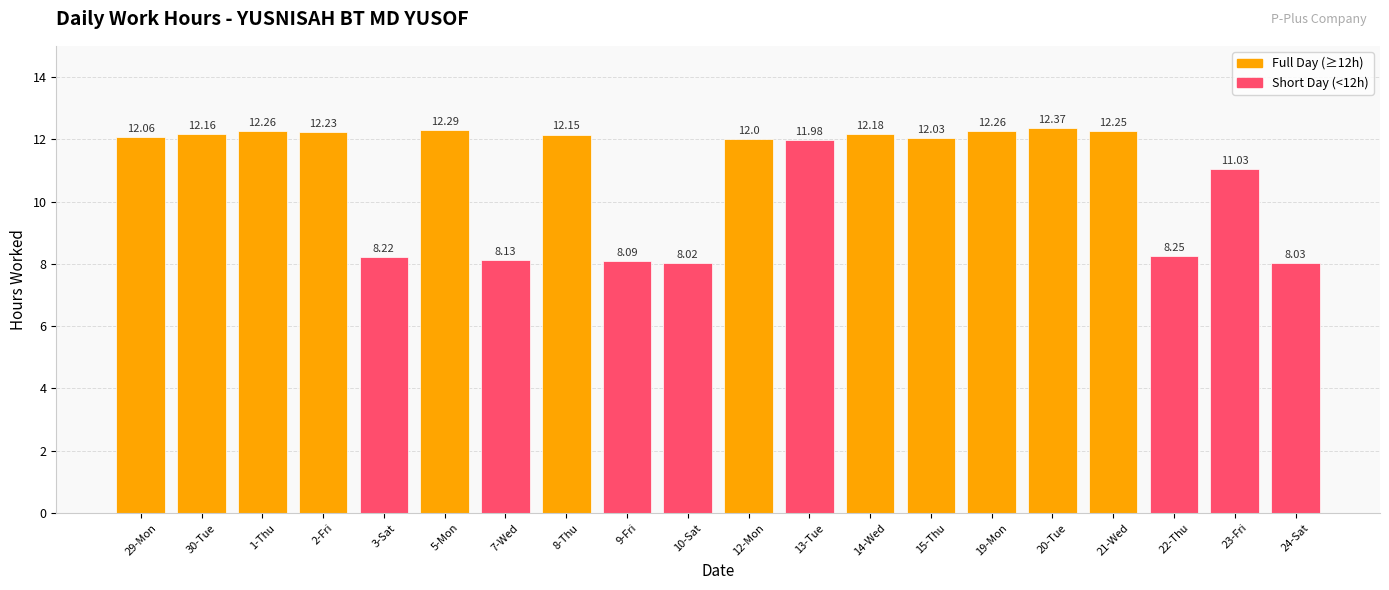

What is the difference between the second highest and second lowest values?

4.3